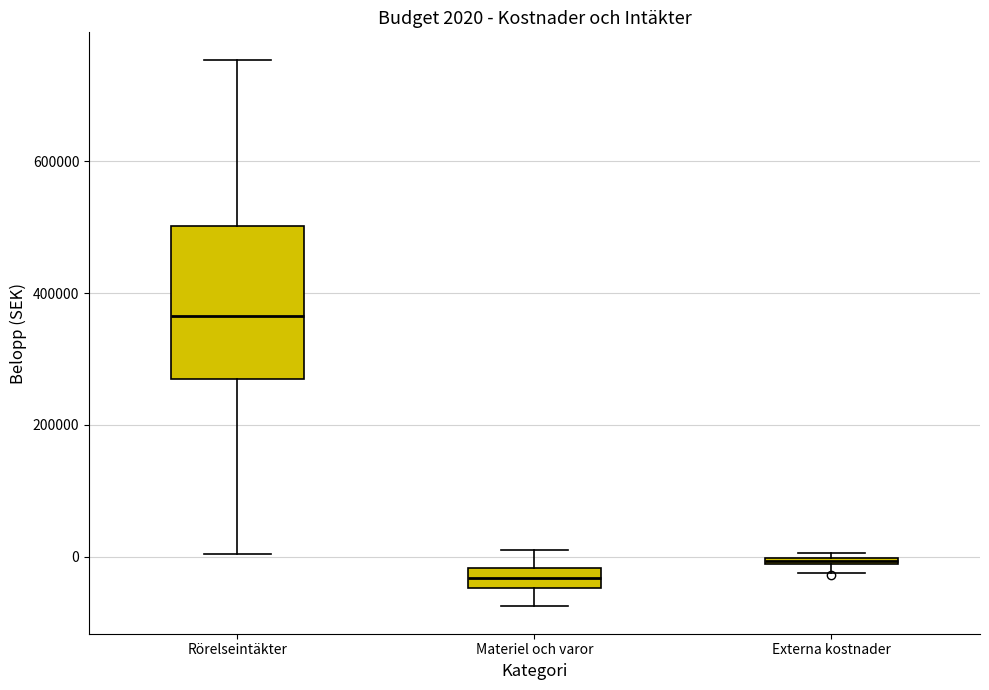

Which box's median line is the highest?

Rörelseintäkter